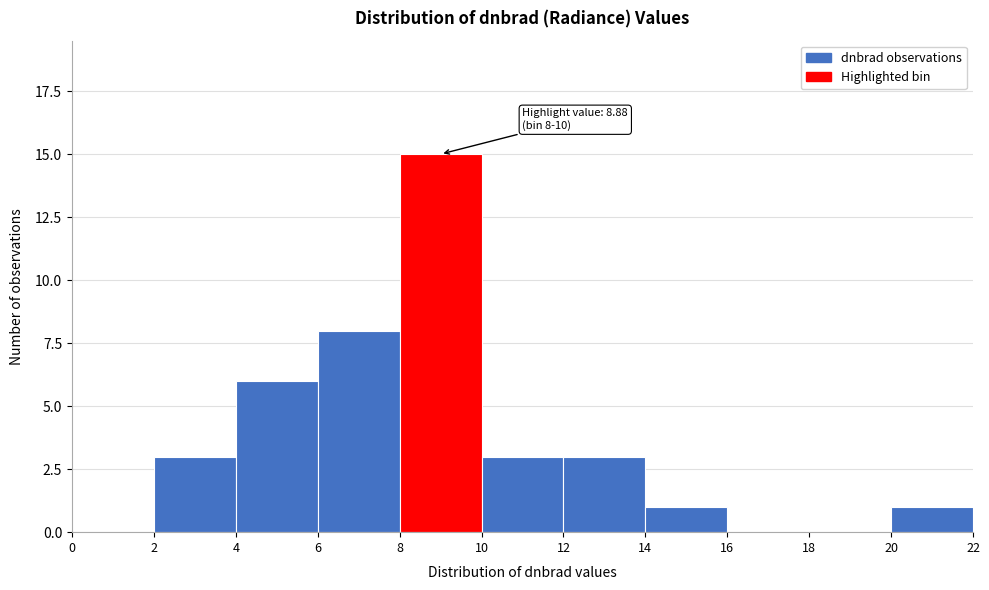

Over which range of the x-axis is the bar tallest?

8 to 10